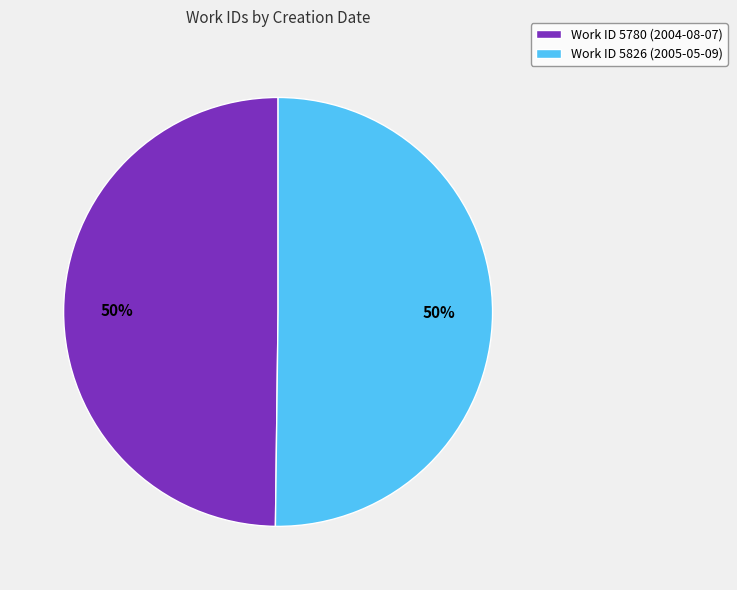

To the nearest percent, what is the combined percentage of Work ID 5826 (2005-05-09) and Work ID 5780 (2004-08-07)?

100%